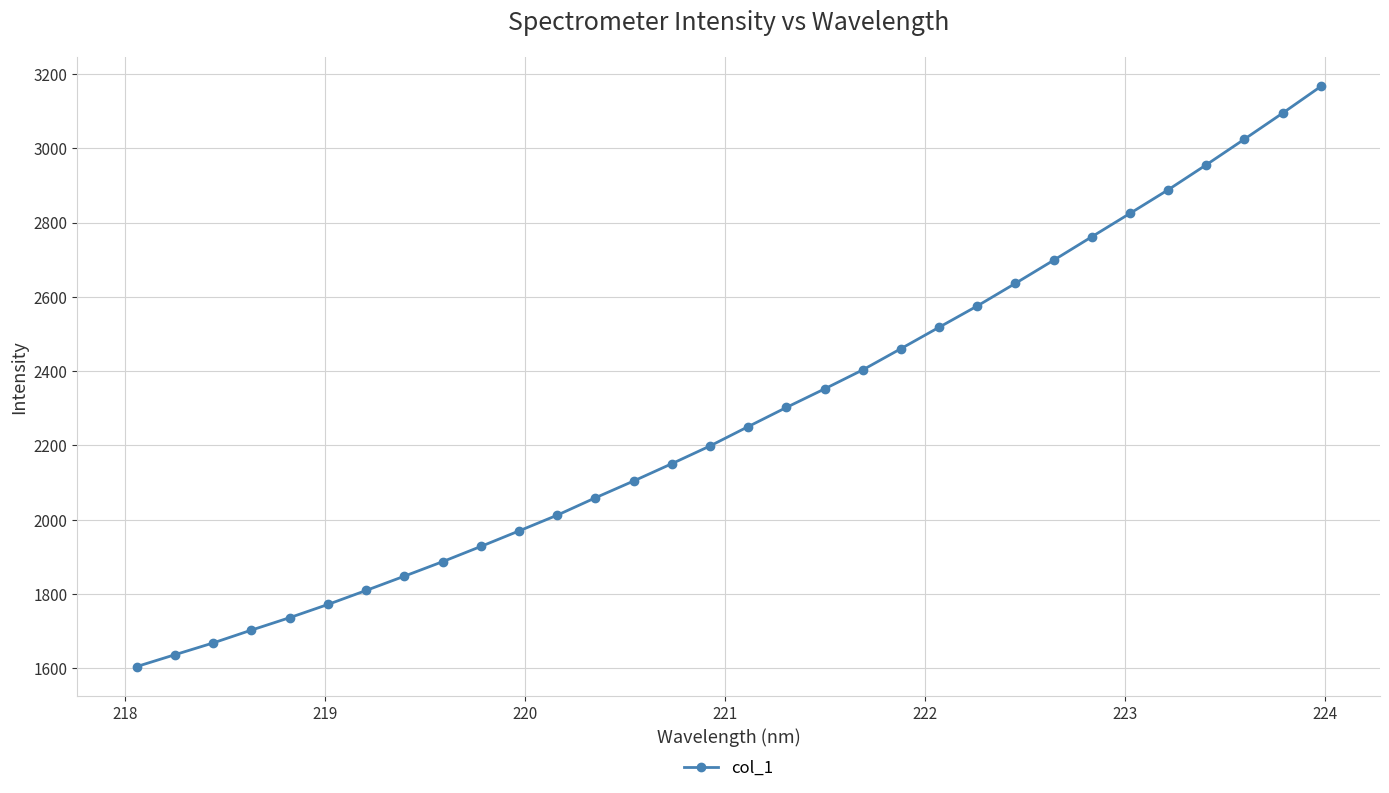

What is the value of the 7th point from the left?

1809.4